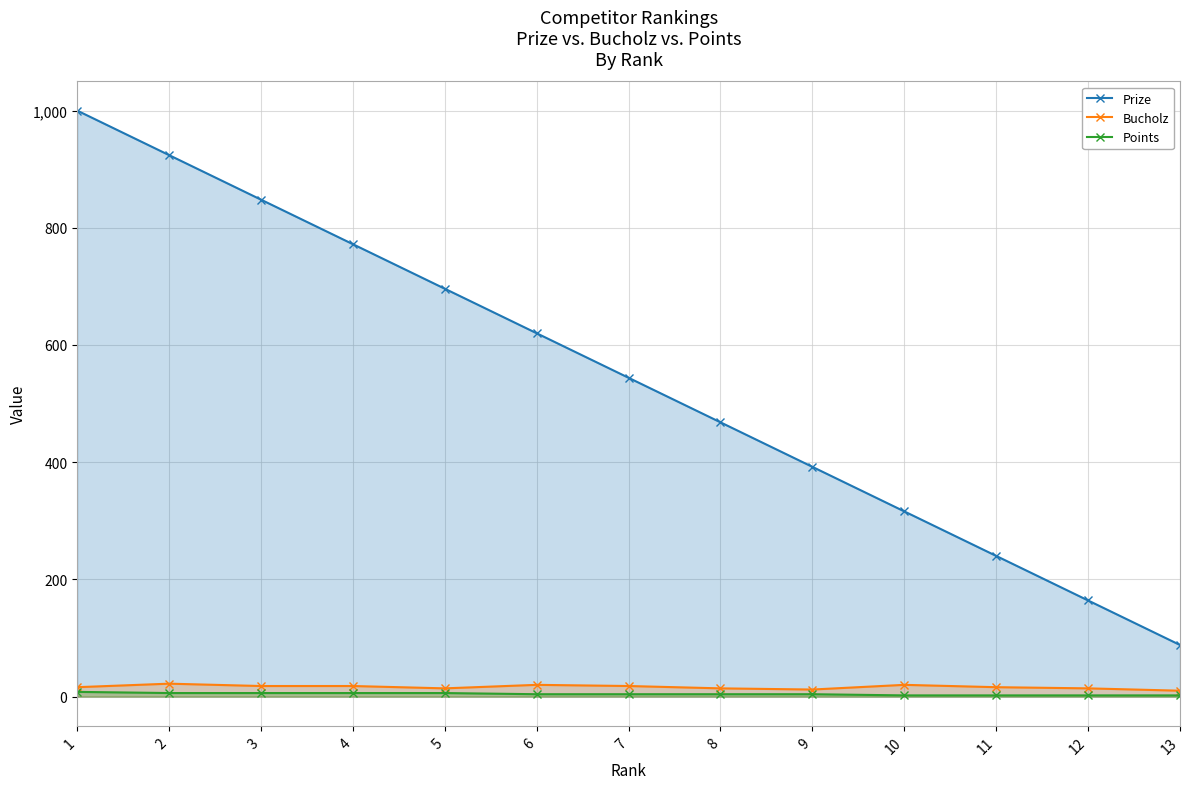

Is it true that Prize equals 1259 at 2?

False